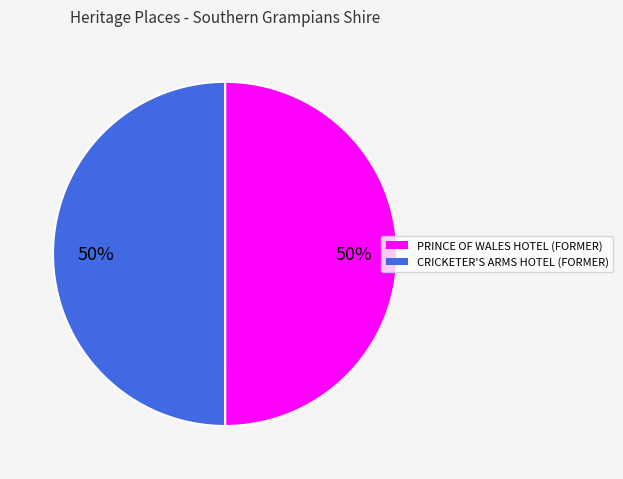

Is it true that PRINCE OF WALES HOTEL (FORMER) is 56% of the pie?

False